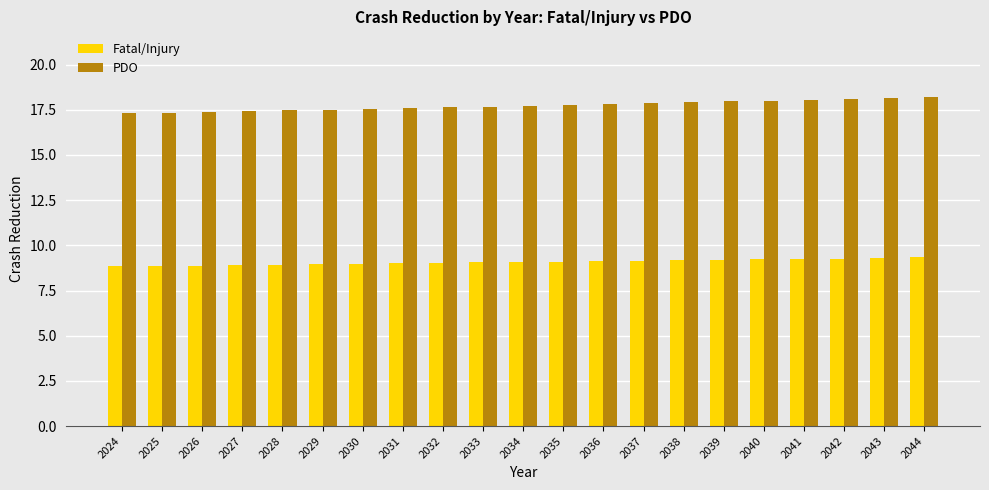

At how many categories does at least one series exceed 9?

21